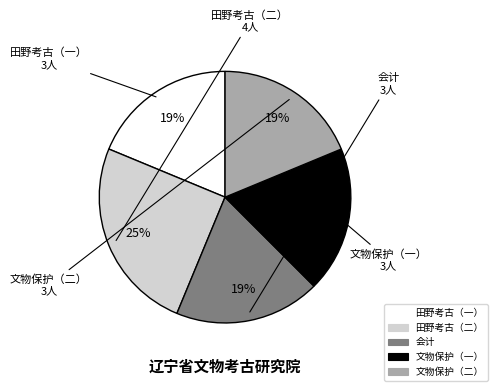

To the nearest percent, what is the difference between the largest and smallest slice percentages?

6%